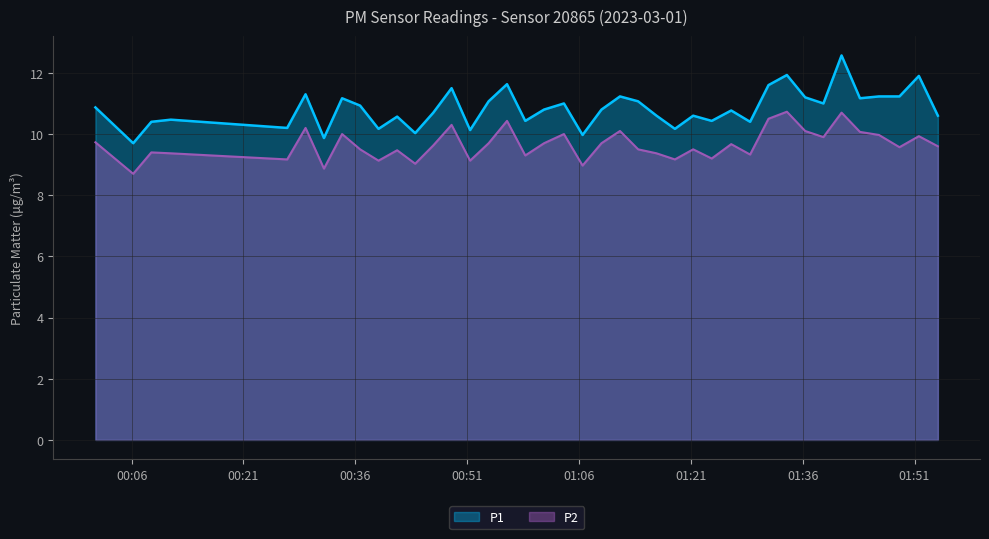

What is the sum of the P1 values at 2023-03-01T01:16:24 and 2023-03-01T00:58:48?

21.0